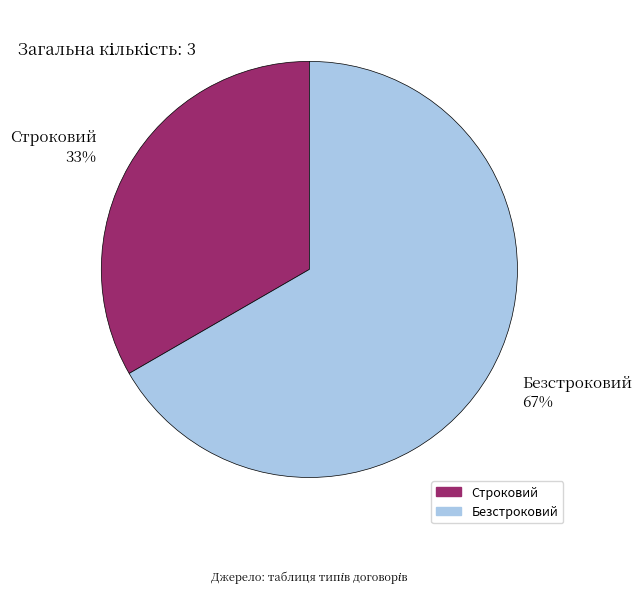

Count the number of slices in the pie.

2